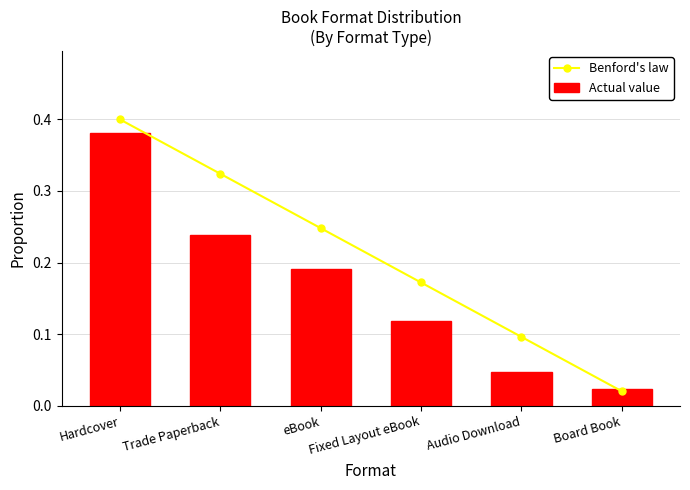

What is the label of the 4th bar from the left?

Fixed Layout eBook